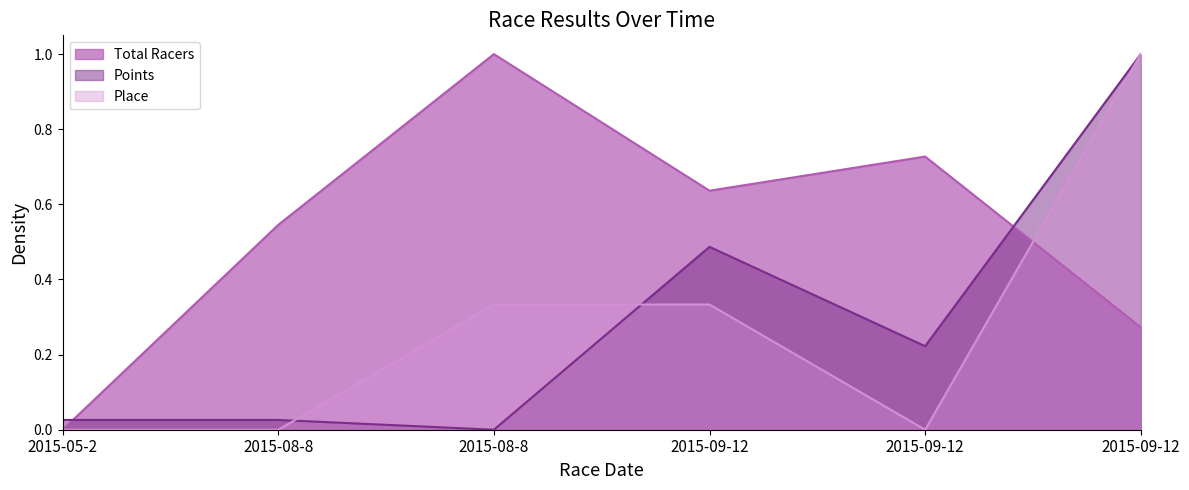

Where is Place nearest to the value 0?

2015-05-2